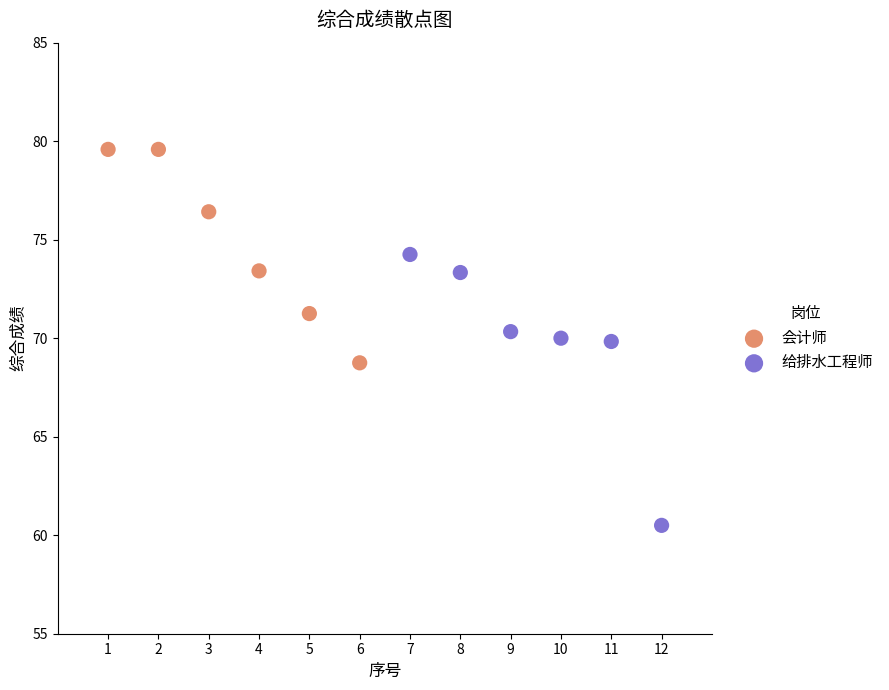

Which series contains the lowest Y value?

给排水工程师